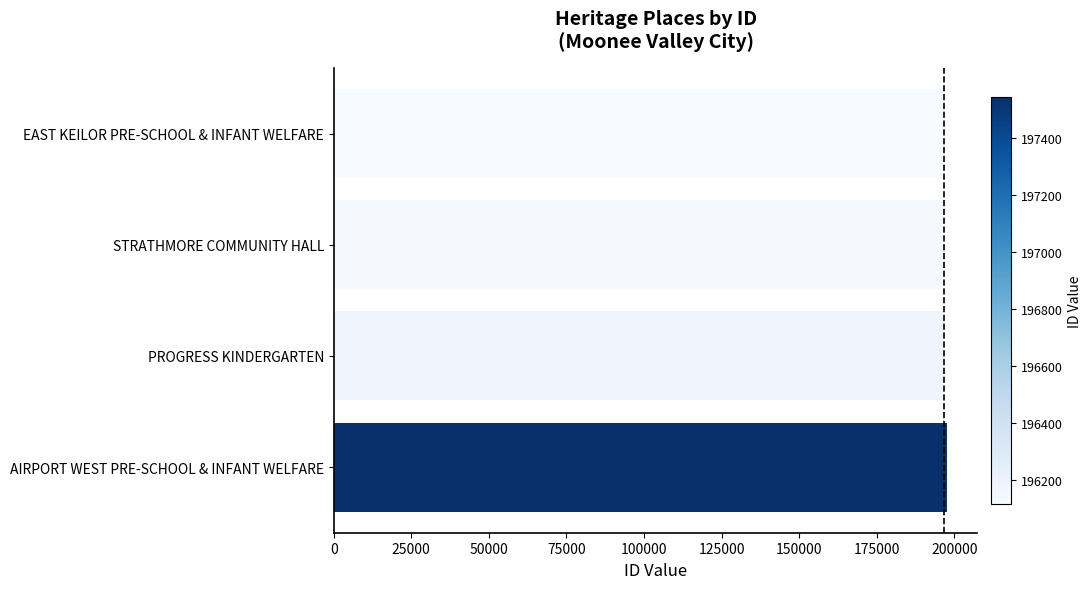

What is the sum of the values at EAST KEILOR PRE-SCHOOL & INFANT WELFARE and STRATHMORE COMMUNITY HALL?

392253